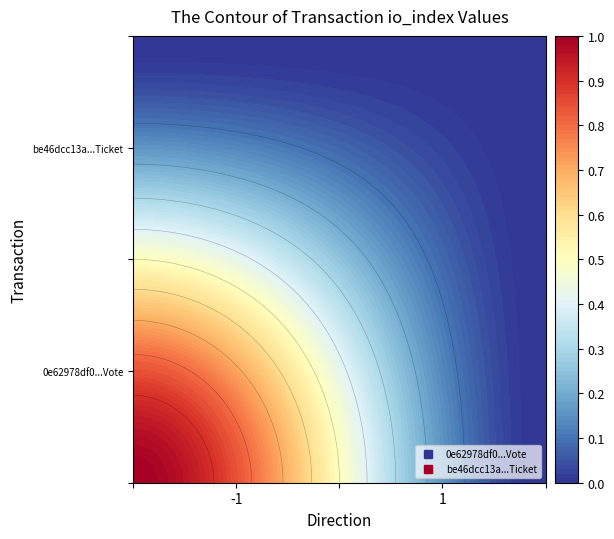

Reading left to right, extract all data points from this chart.

0e62978df0f038afba55db7c772ddc2114bc4ba: 1	0
be46dcc13ad20c255fe84ee87890bade0d4d388: 0	0